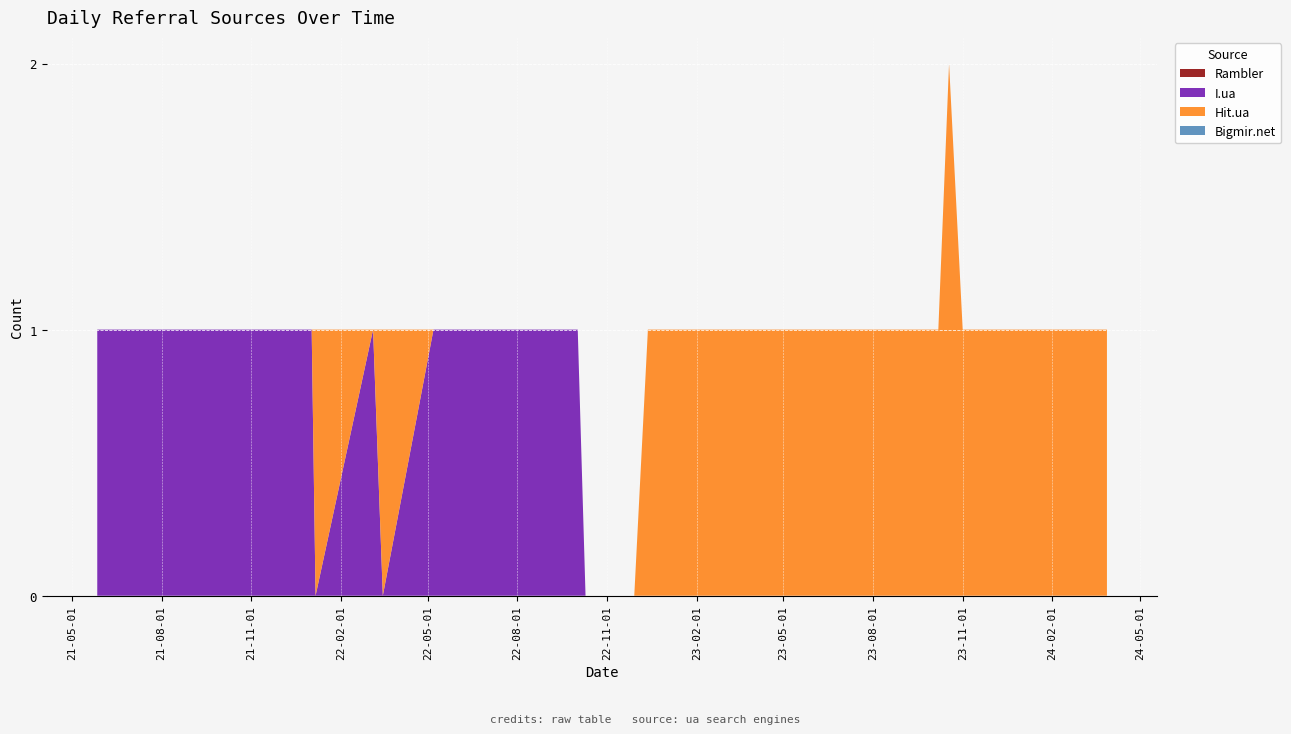

Reading left to right, transcribe all the data shown in this chart.

Rambler: 0	0	0	0	0	0	0	0	0	0	0	0	0	0	0	0	0	0	0	0	0	0	0	0	0	0	0	0	0	0	0	0	0	0	0	0	0	0	0	0
I.ua: 1	1	1	1	0	1	0	1	1	1	1	1	1	1	0	0	0	0	0	0	0	0	0	0	0	0	0	0	0	0	0	0	0	0	0	0	0	0	0	0
Hit.ua: 0	0	0	0	1	0	1	0	0	0	0	0	0	0	0	0	1	1	1	1	1	1	1	1	1	1	1	1	2	1	1	1	1	1	1	1	1	1	1	1
Bigmir.net: 0	0	0	0	0	0	0	0	0	0	0	0	0	0	0	0	0	0	0	0	0	0	0	0	0	0	0	0	0	0	0	0	0	0	0	0	0	0	0	0